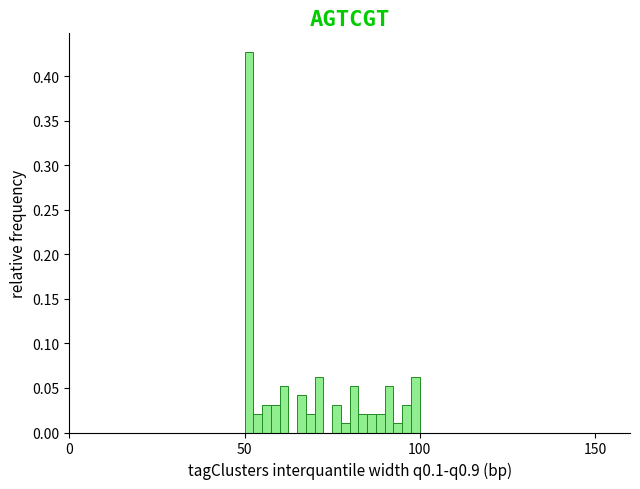

Around what value on the x-axis is the tallest bar? Give the approximate position of its centre, as read against the axis.

50